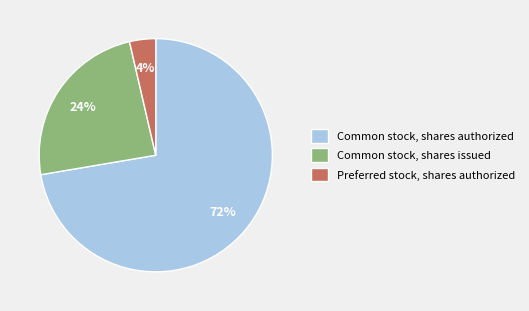

Is it true that Common stock, shares issued is 24% of the pie?

True